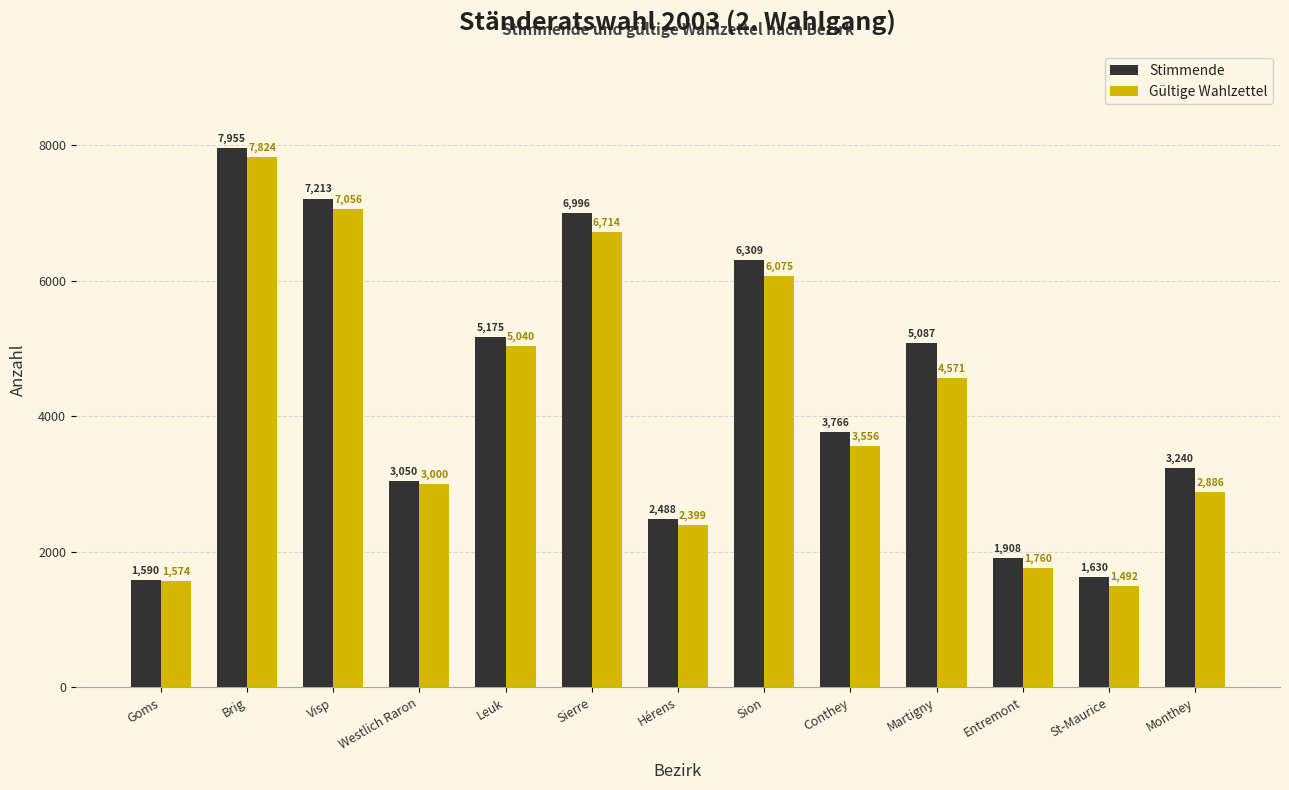

At Sierre, list the series in order from largest to smallest.

Stimmende, Gültige Wahlzettel